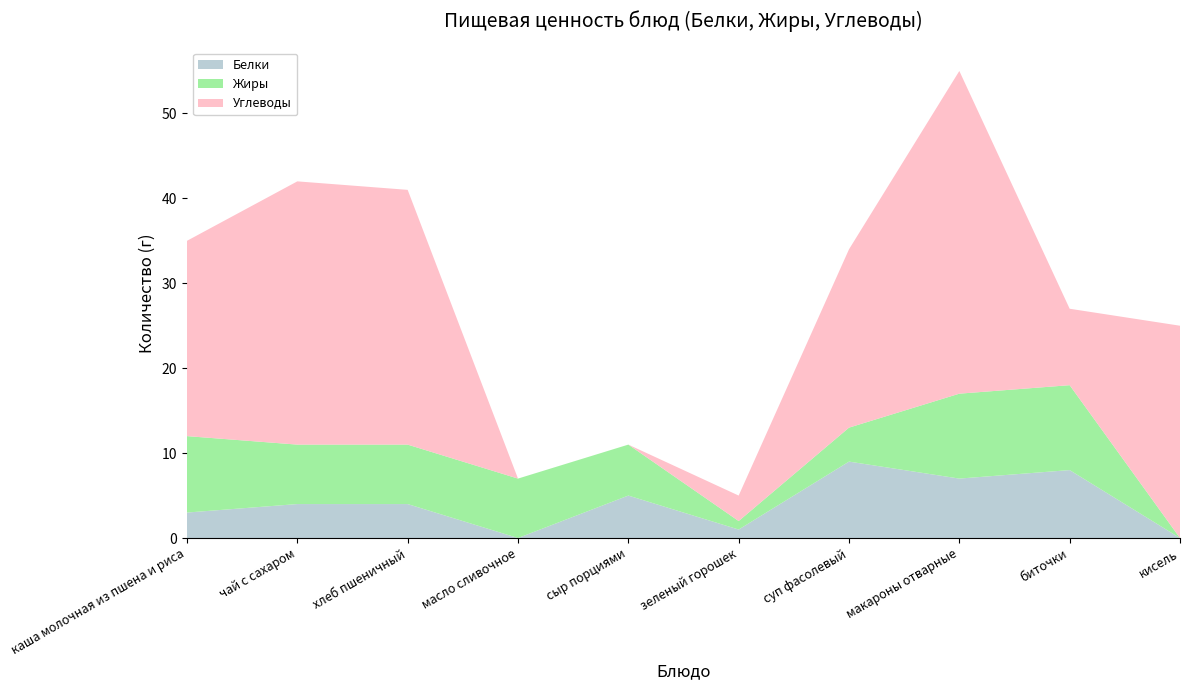

Reading right to left, what are all the values shown in this chart?

Белки: 0	8	7	9	1	5	0	4	4	3
Жиры: 0	10	10	4	1	6	7	7	7	9
Углеводы: 25	9	38	21	3	0	0	30	31	23